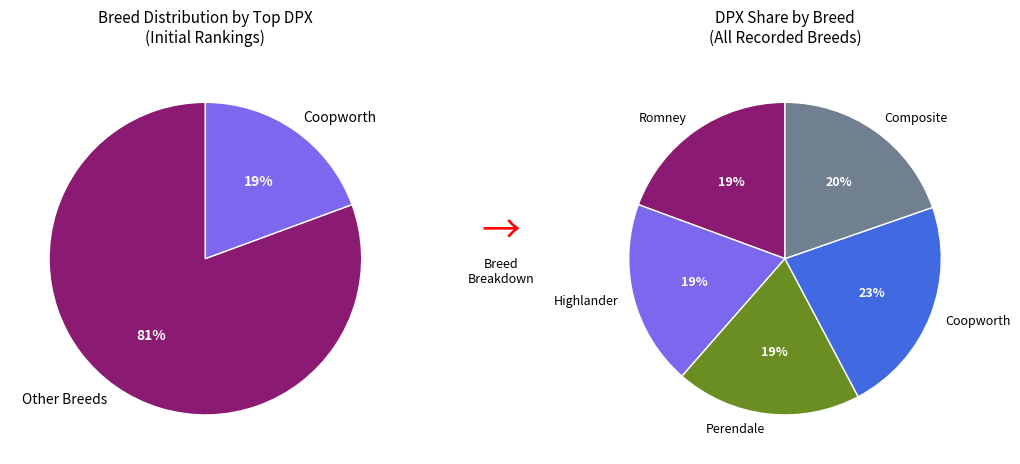

What percentage is the Romney slice, to the nearest percent?

19%